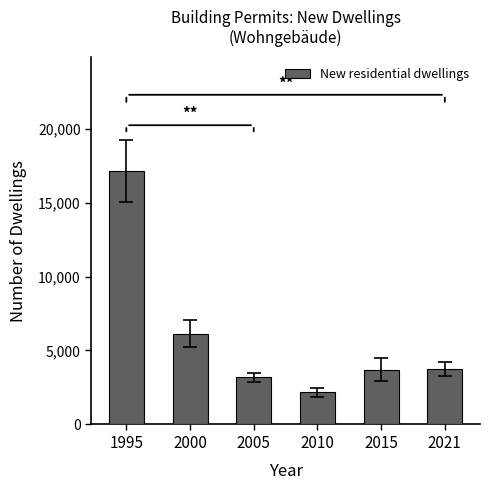

Are the bars horizontal?

No